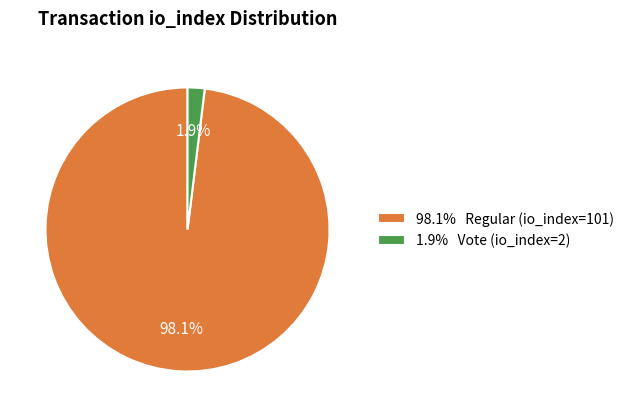

Does 1.9% Vote (io_index=2) account for over 50% of the chart?

No